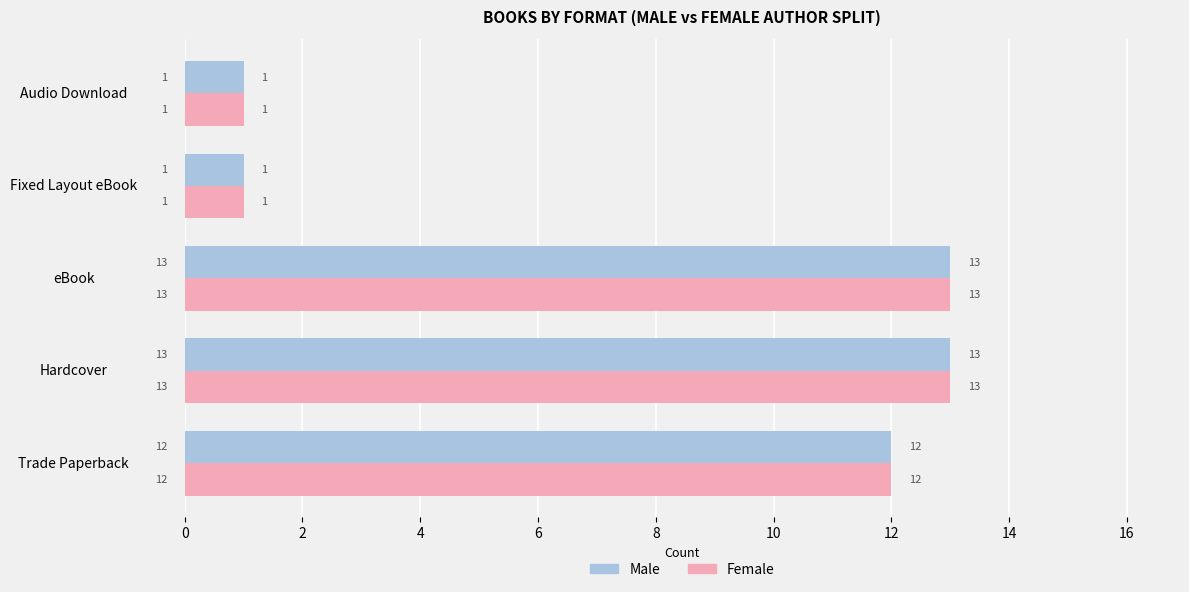

Read the Female value at eBook, to the nearest 5.

15